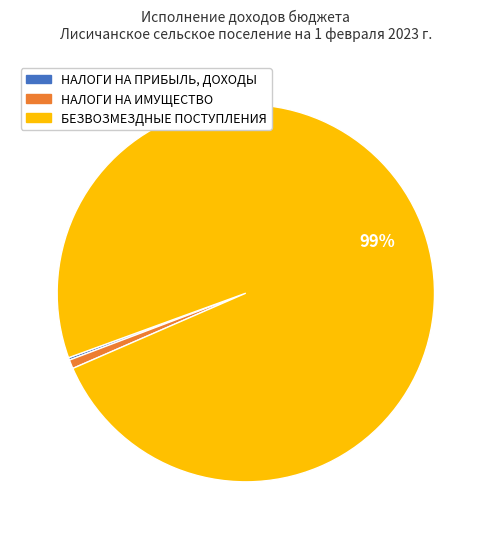

To the nearest percent, what is the average slice percentage?

33%